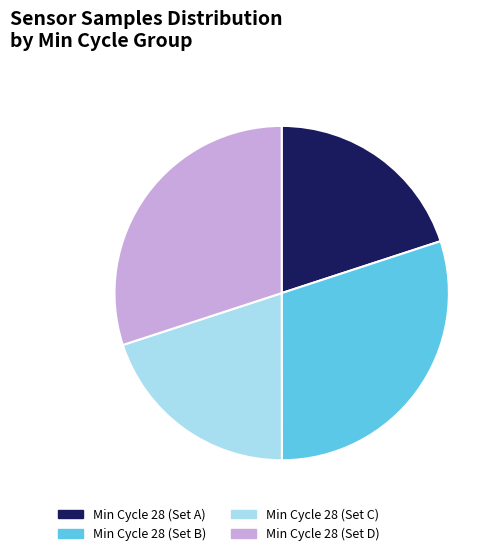

How many slices are in this pie chart?

4